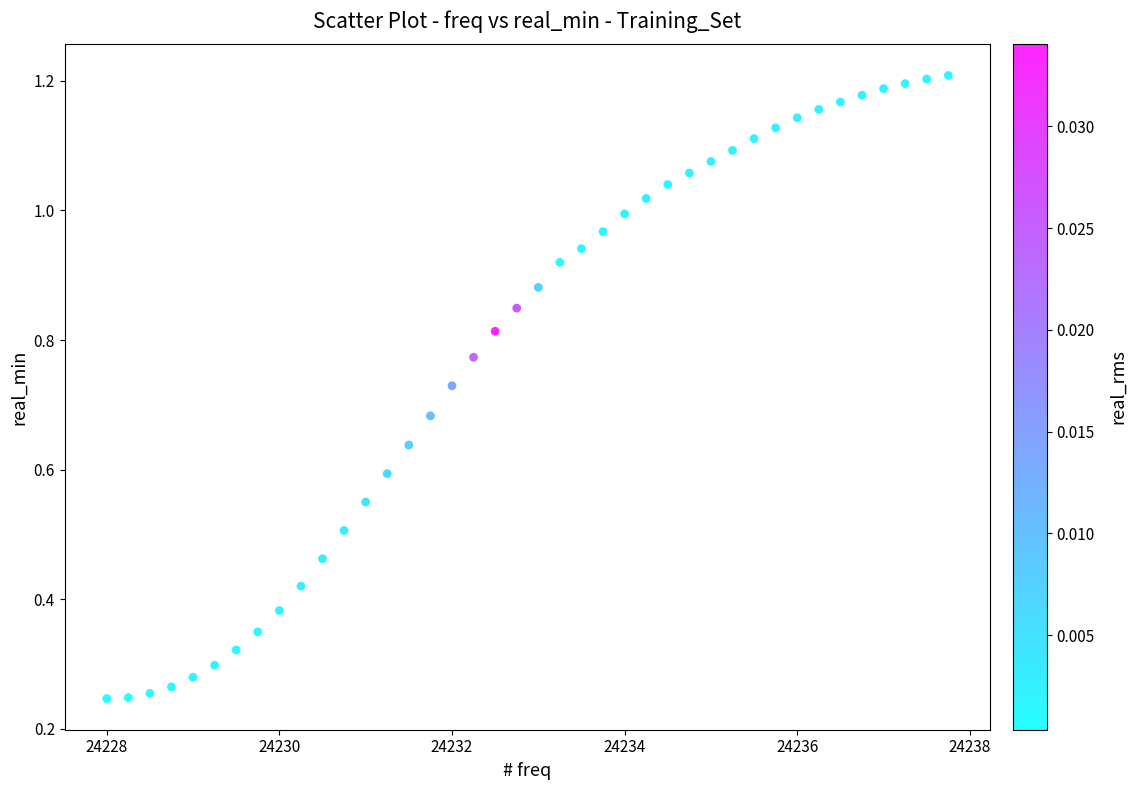

What is the range of X values (max minus min)?

9.8